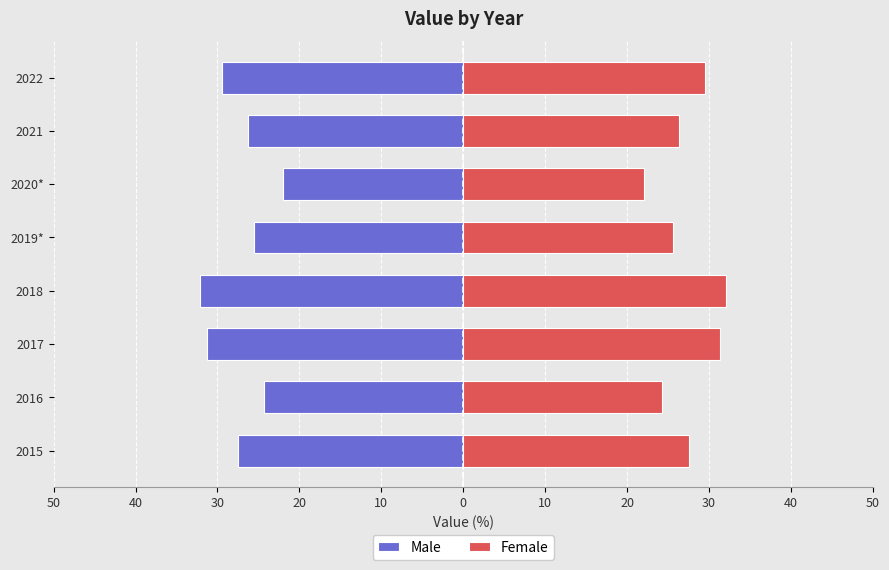

Does the chart contain stacked bars?

No